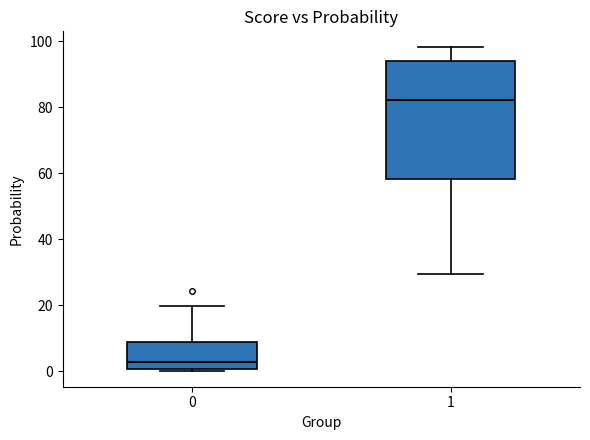

Reading left to right, read every box against the y-axis: the position of its median line, the range the box covers, and the ends of its whiskers. The values are not printed on the chart, so give them approximately, as read against the axis.

0: median 2, box 0 to 8, whiskers 0 (just below the box's lower edge) to 20
1: median 82, box 58 to 94, whiskers 30 to 98